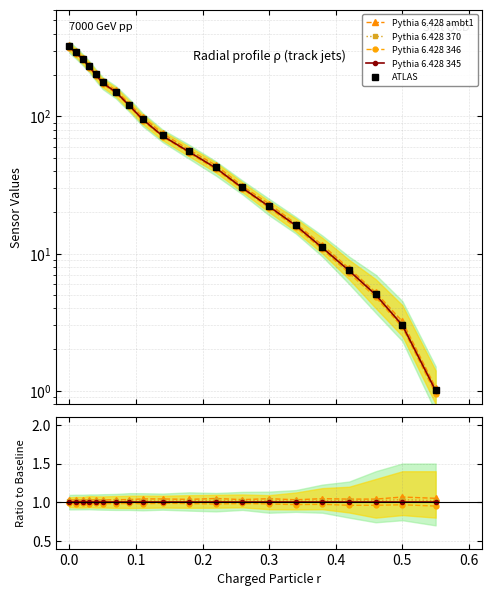

True or false: Pythia 6.428 345 and Pythia 6.428 346 intersect in this chart.

False